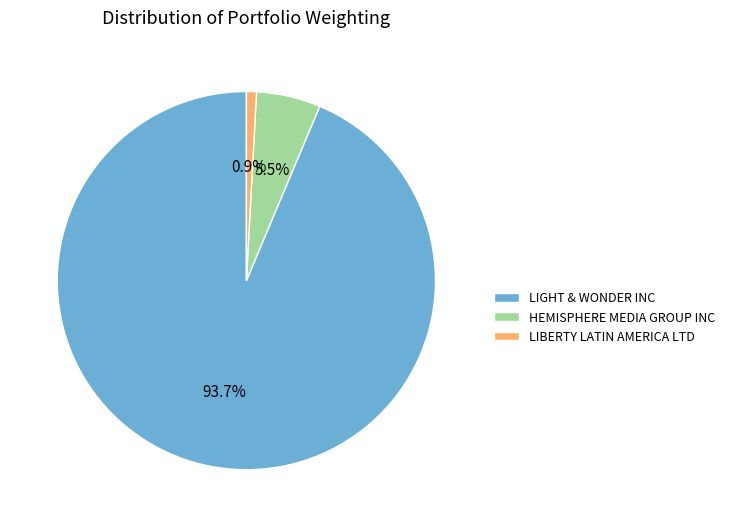

Which category has the biggest portion of the pie?

LIGHT & WONDER INC